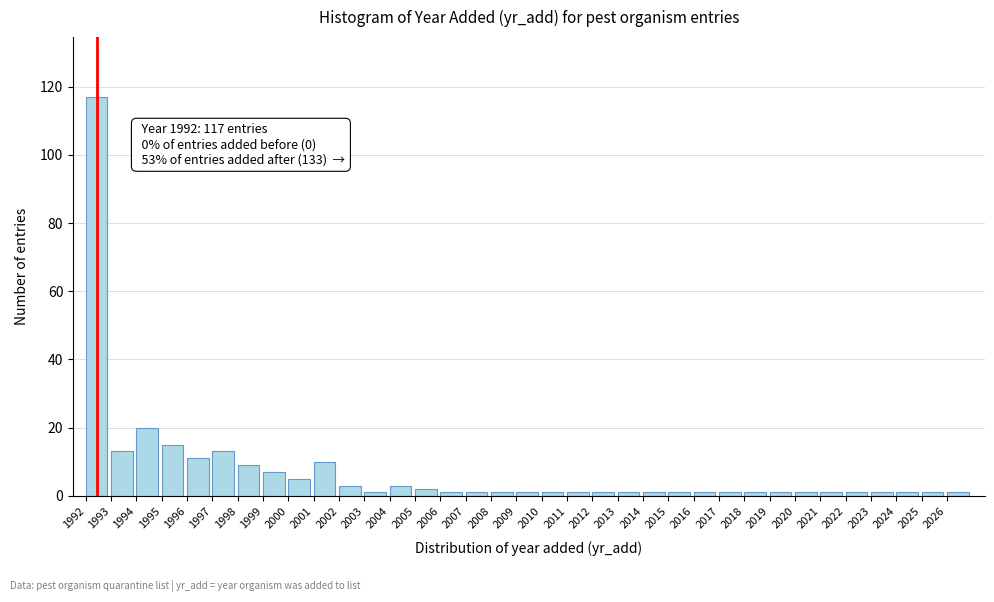

Over which range of the x-axis is the bar tallest?

1992 to 1993